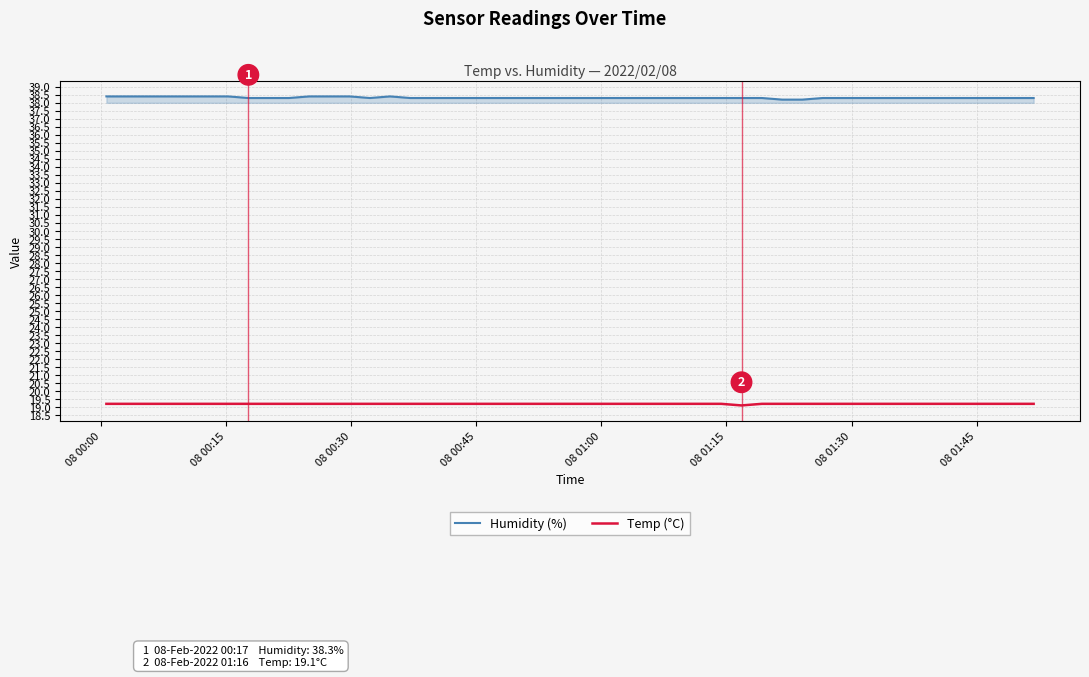

Which series has the largest total across all categories?

Humidity (%)